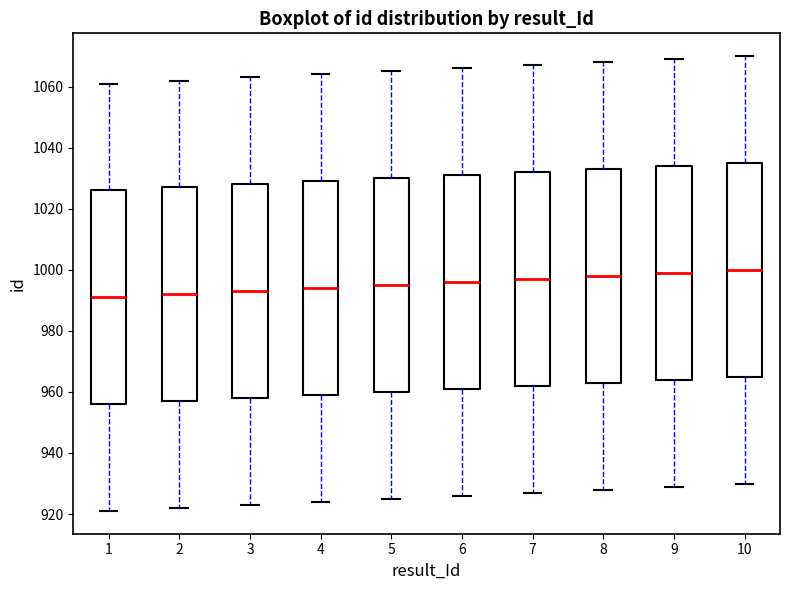

Reading left to right, read every box against the y-axis: the position of its median line, the range the box covers, and the ends of its whiskers. The values are not printed on the chart, so give them approximately, as read against the axis.

1: median 992, box 956 to 1026, whiskers 922 to 1062
2: median 992, box 958 to 1028, whiskers 922 to 1062
3: median 994, box 958 to 1028, whiskers 924 to 1064
4: median 994, box 960 to 1030, whiskers 924 to 1064
5: median 996, box 960 to 1030, whiskers 926 to 1066
6: median 996, box 962 to 1032, whiskers 926 to 1066
7: median 998, box 962 to 1032, whiskers 928 to 1068
8: median 998, box 964 to 1034, whiskers 928 to 1068
9: median 1000, box 964 to 1034, whiskers 930 to 1070
10: median 1000, box 966 to 1036, whiskers 930 to 1070